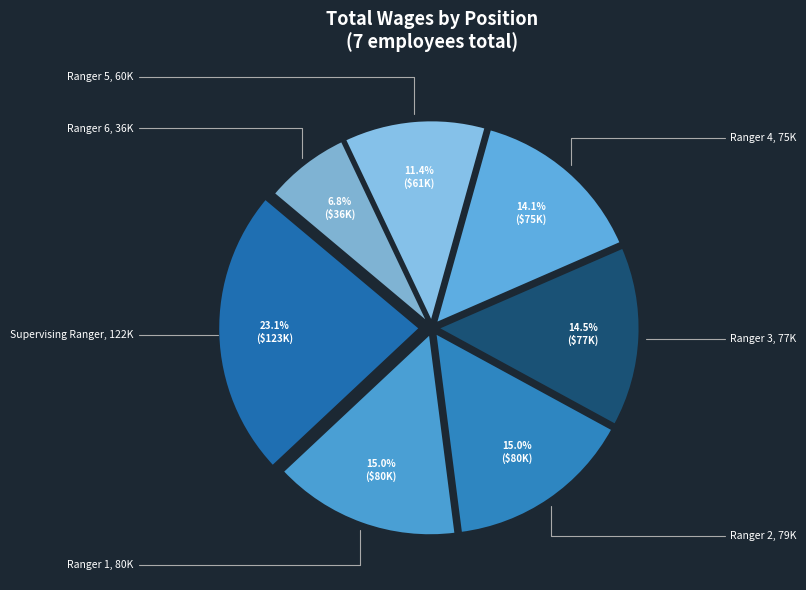

Which has a higher value, Ranger 2 or Ranger 3?

Ranger 2